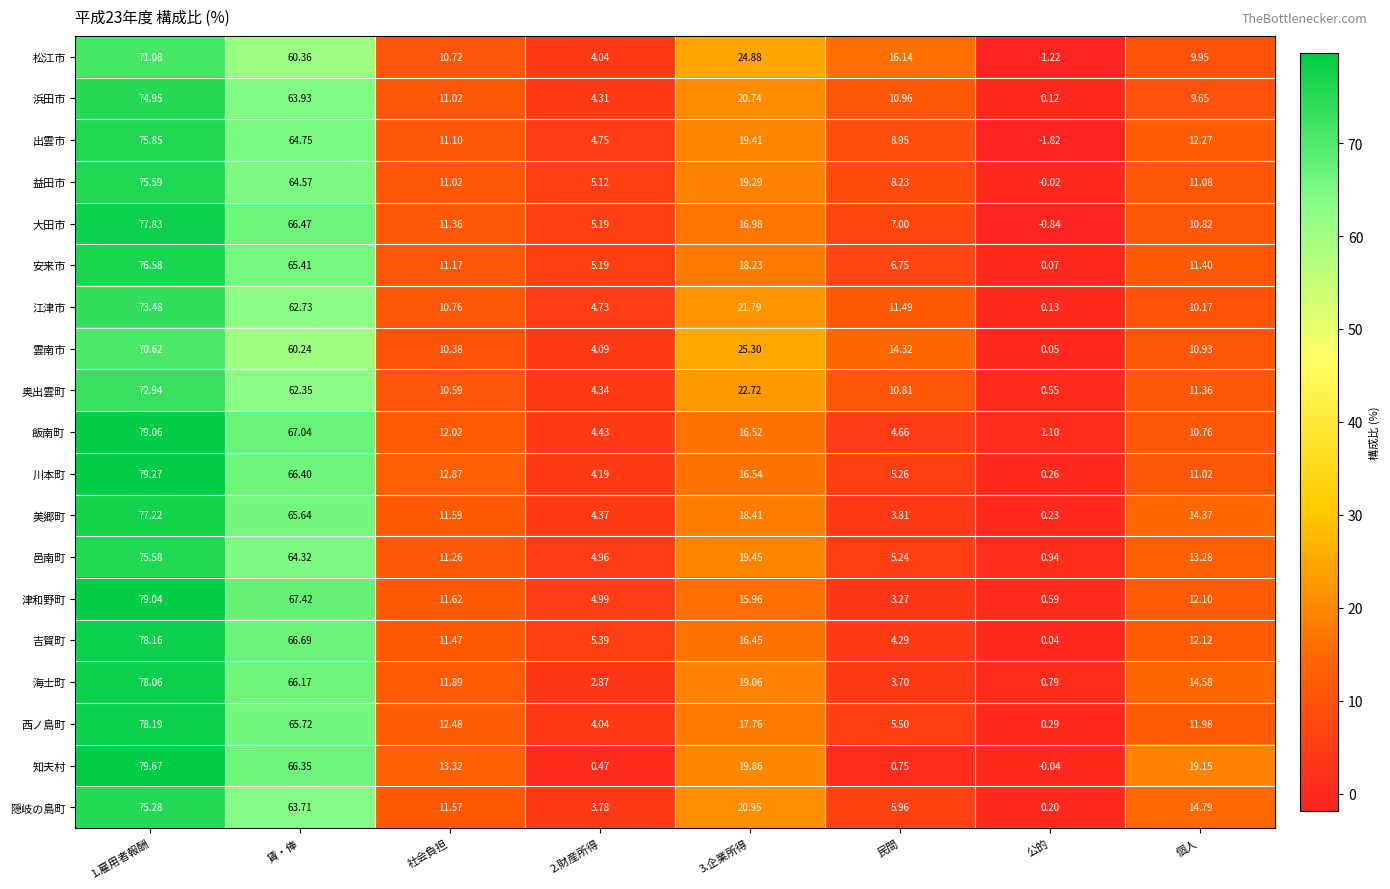

Which category has the lowest value across all series?

公的